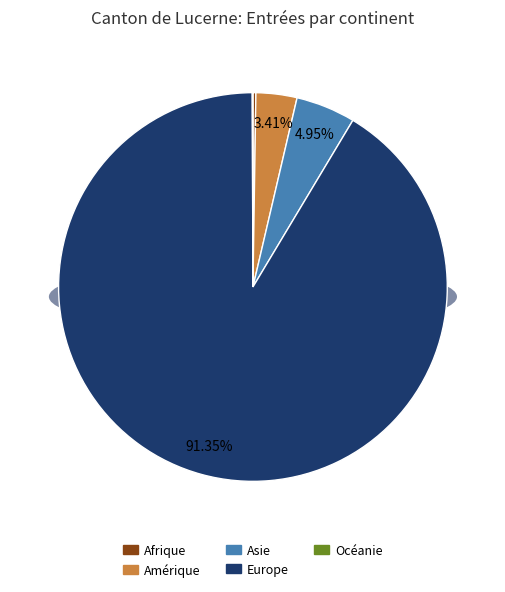

Count the number of slices in the pie.

5